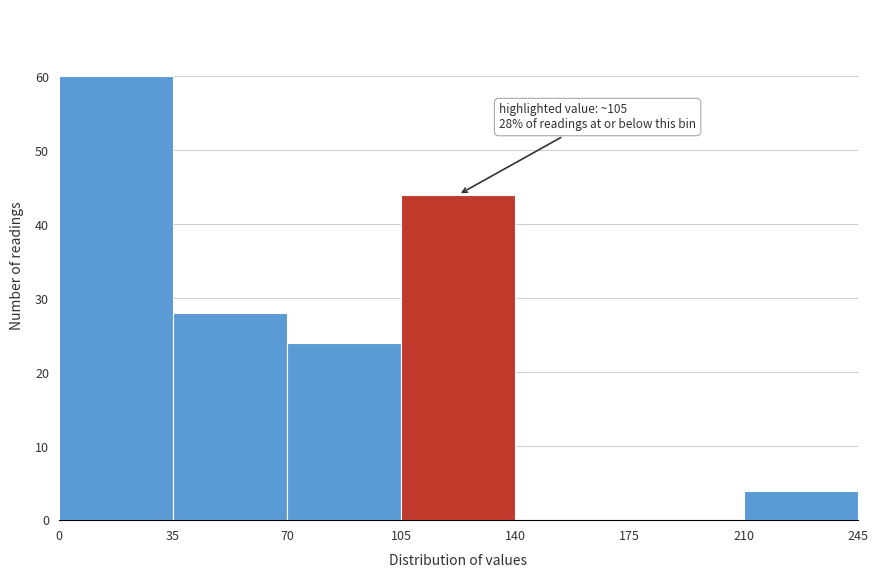

Over which range of the x-axis is the bar tallest?

0 to 35